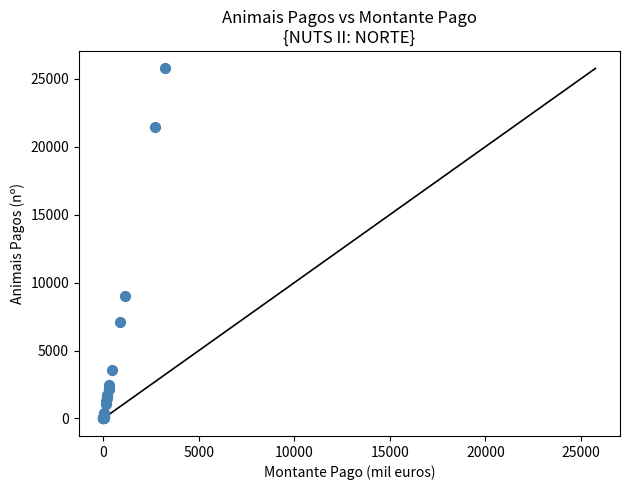

What Y value in the scatter plot is closest to 12880?

9022.2